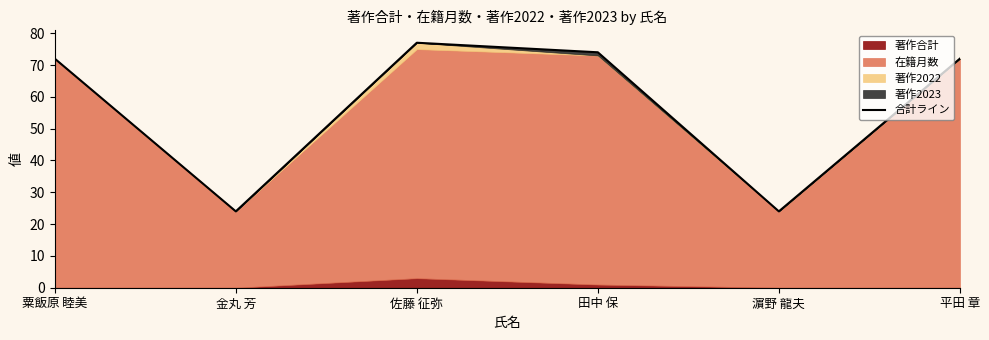

How many data points are less than 72?

2